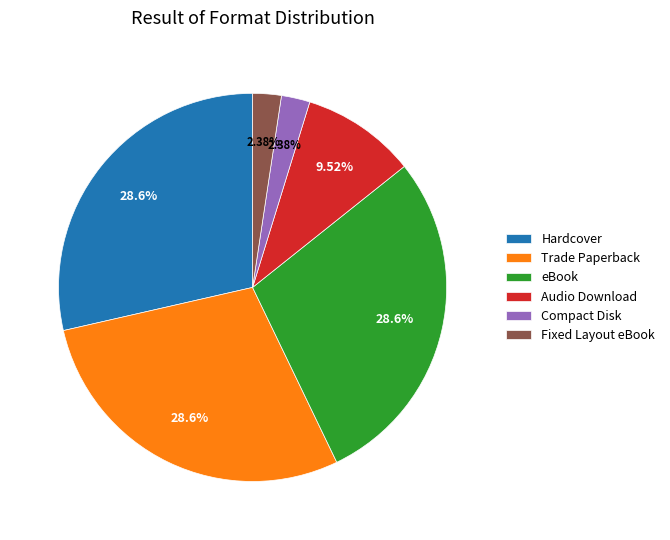

To the nearest percent, what is the average slice percentage?

17%